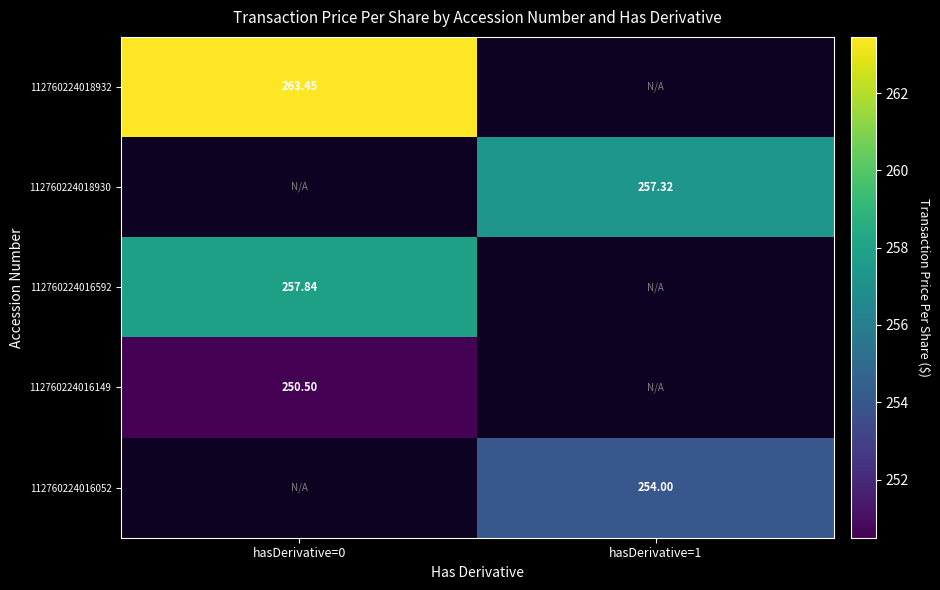

Is the value of 112760224018930 at hasDerivative=1 greater than the value of 112760224016149 at hasDerivative=0?

Yes